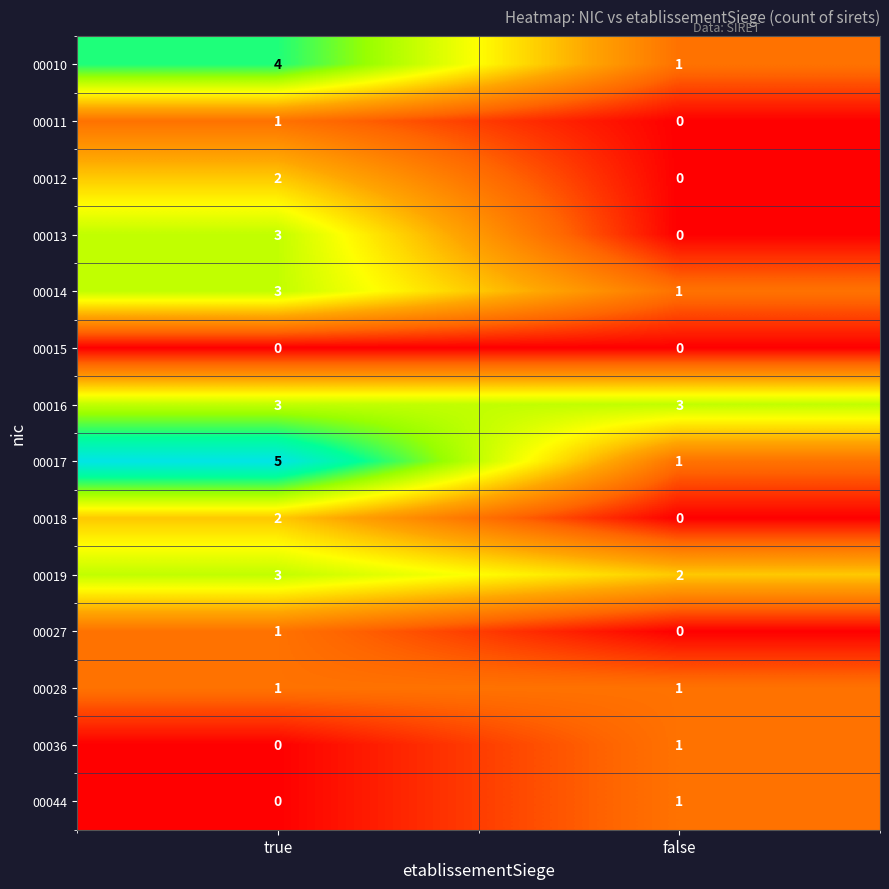

Which series has the widest spread of values?

00017